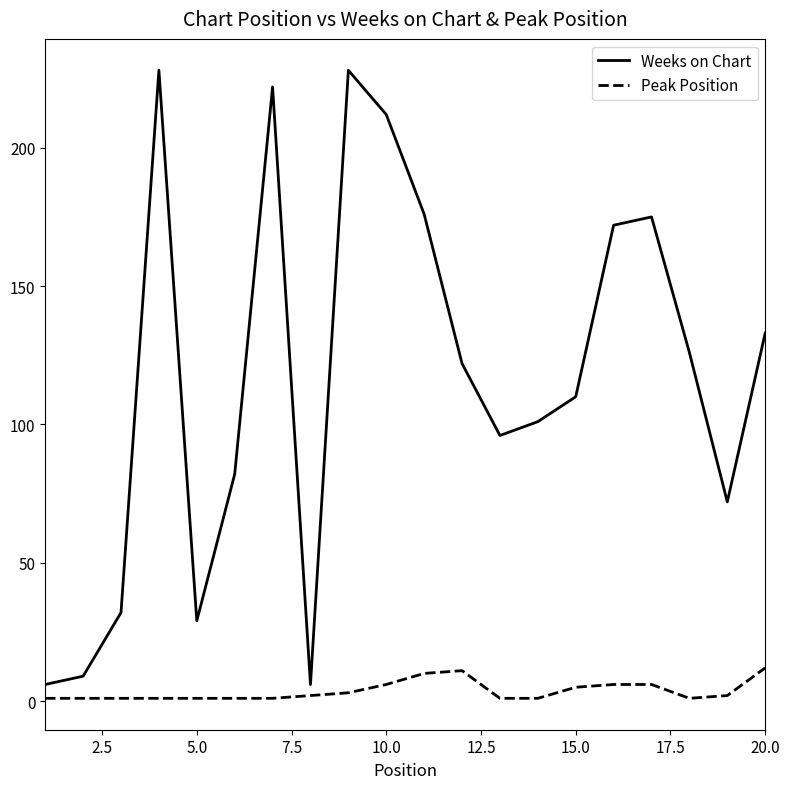

Which series has the widest spread of values?

Weeks on Chart